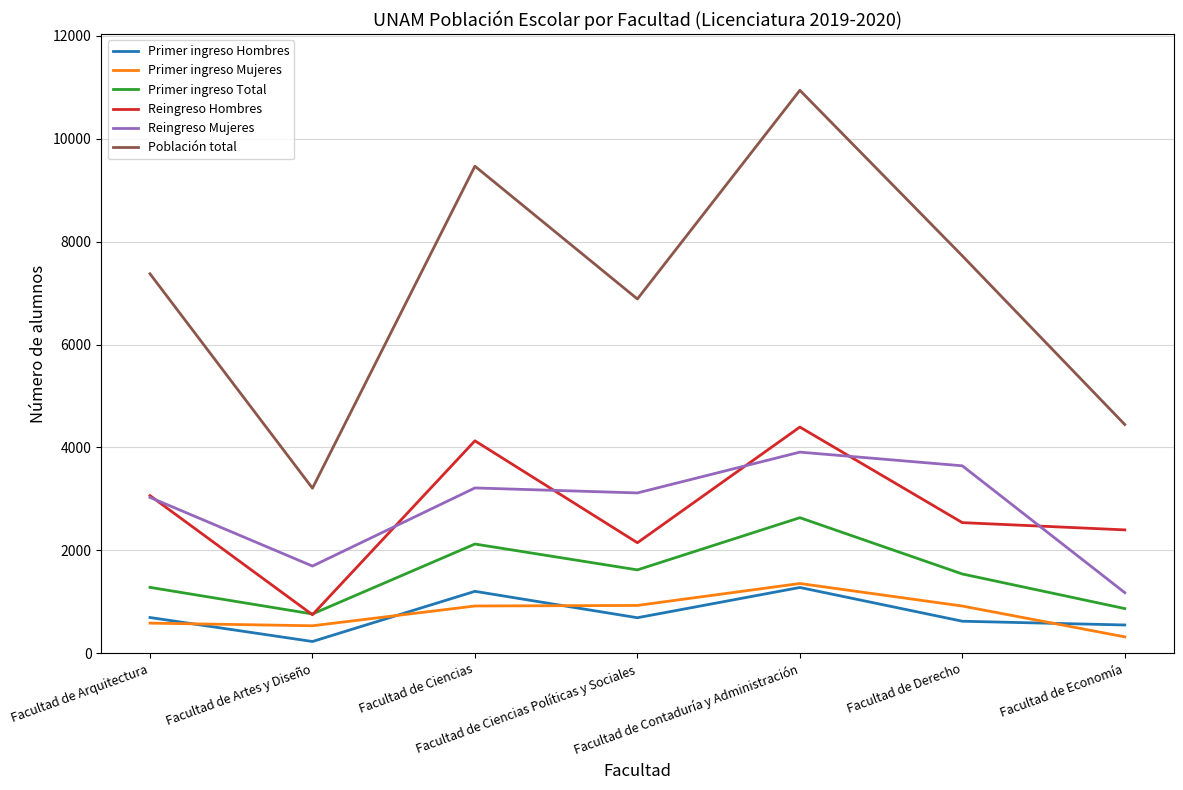

Which category has the lowest value in the Reingreso Hombres series?

Facultad de Artes y Diseño